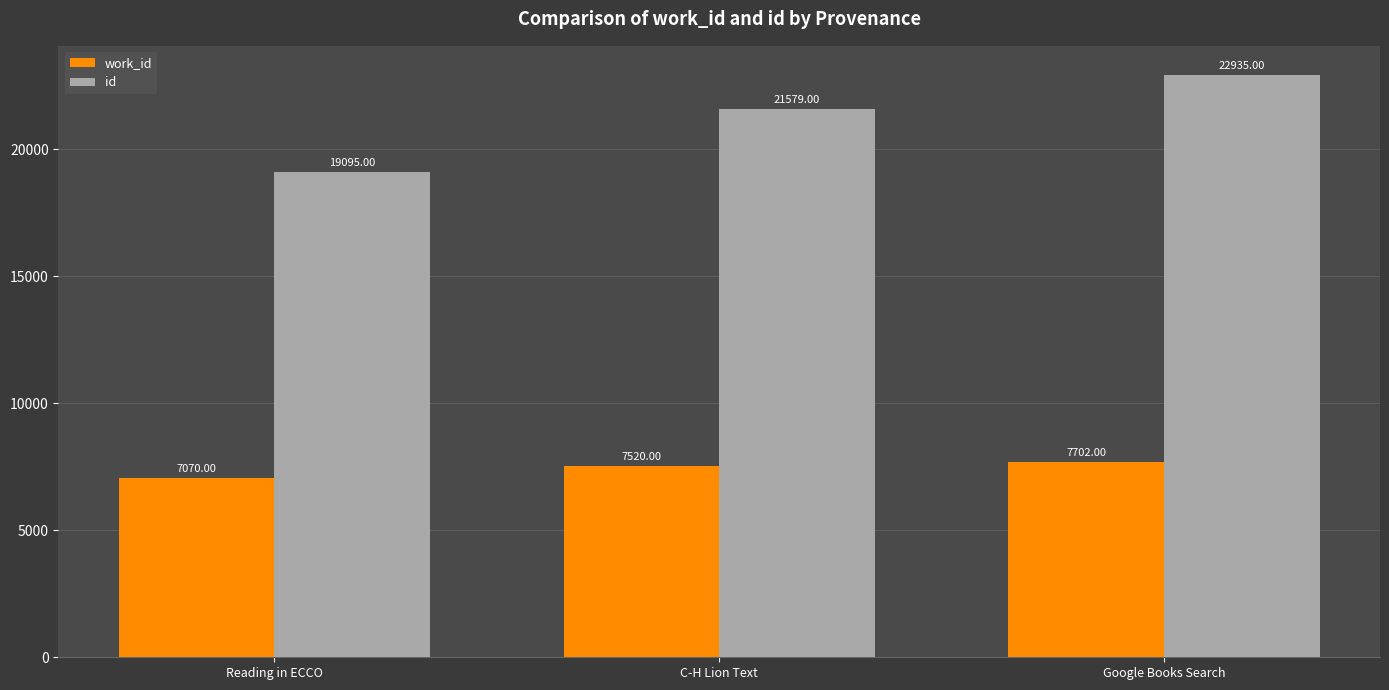

What is the average value of the work_id series?

7431